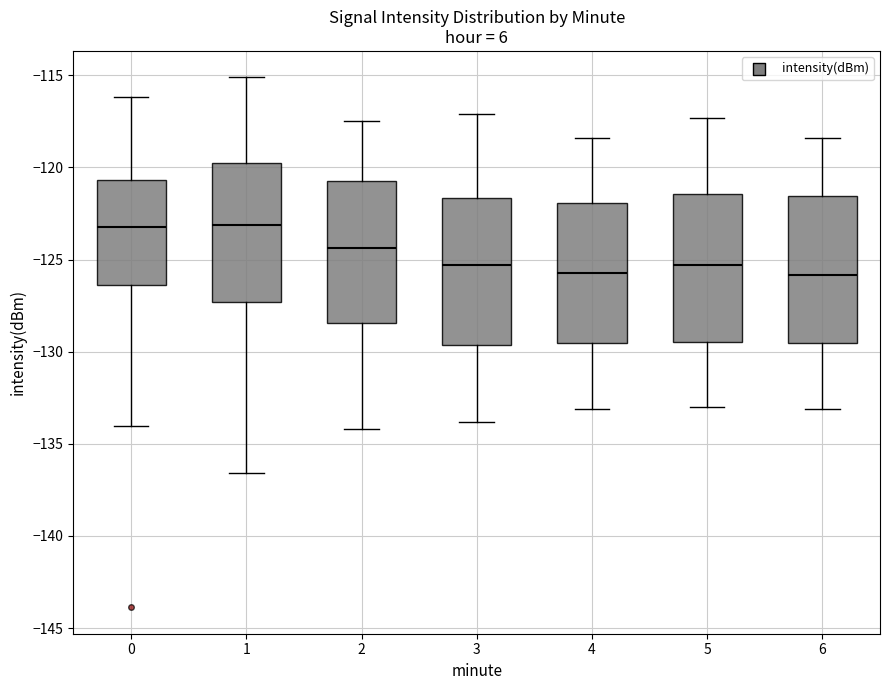

Reading left to right, read every box against the y-axis: the position of its median line, the range the box covers, and the ends of its whiskers. The values are not printed on the chart, so give them approximately, as read against the axis.

0: median -123.0, box -126.5 to -120.5, whiskers -134.0 to -116.0
1: median -123.0, box -127.5 to -120.0, whiskers -136.5 to -115.0
2: median -124.5, box -128.5 to -120.5, whiskers -134.0 to -117.5
3: median -125.5, box -129.5 to -121.5, whiskers -134.0 to -117.0
4: median -125.5, box -129.5 to -122.0, whiskers -133.0 to -118.5
5: median -125.5, box -129.5 to -121.5, whiskers -133.0 to -117.5
6: median -126.0, box -129.5 to -121.5, whiskers -133.0 to -118.5